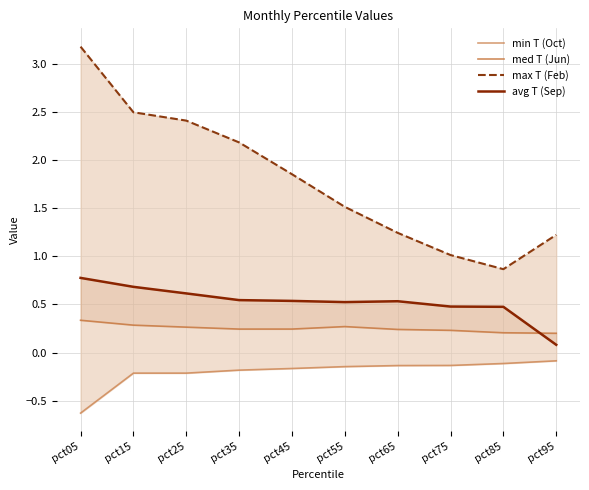

True or false: avg T (Sep) and min T (Oct) intersect in this chart.

False